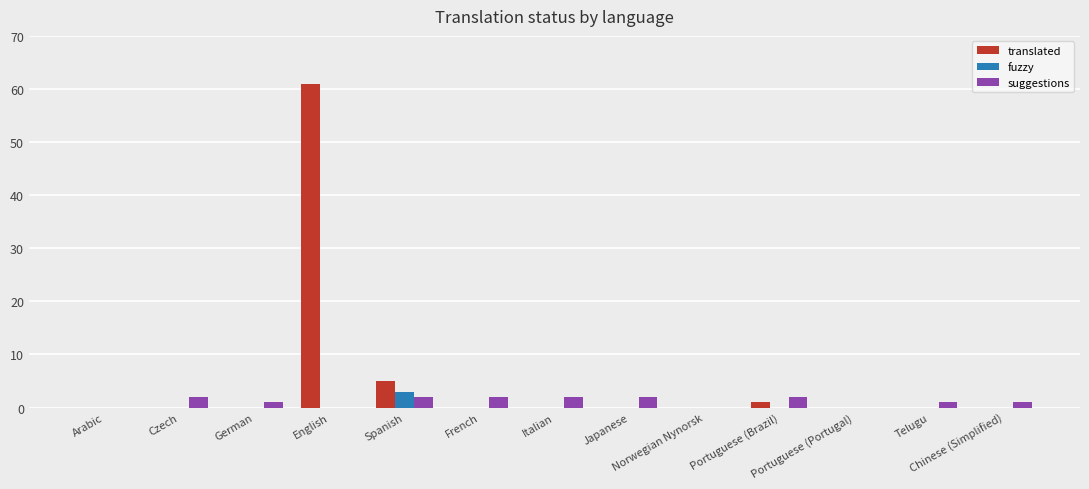

What is the sum of all translated values?

67